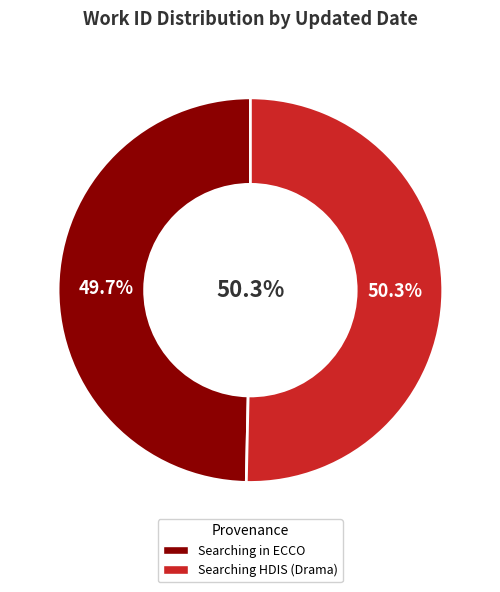

The 2011-07-30 slice represents 60% of the pie. True or false?

False